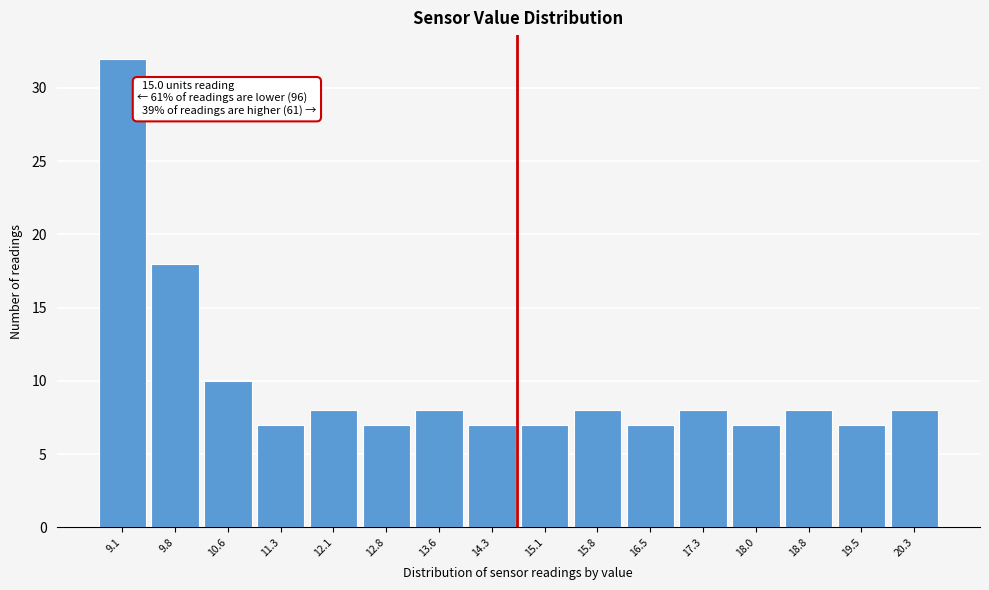

Reading left to right, what are all the values shown in this chart?

32	18	10	7	8	7	8	7	7	8	7	8	7	8	7	8